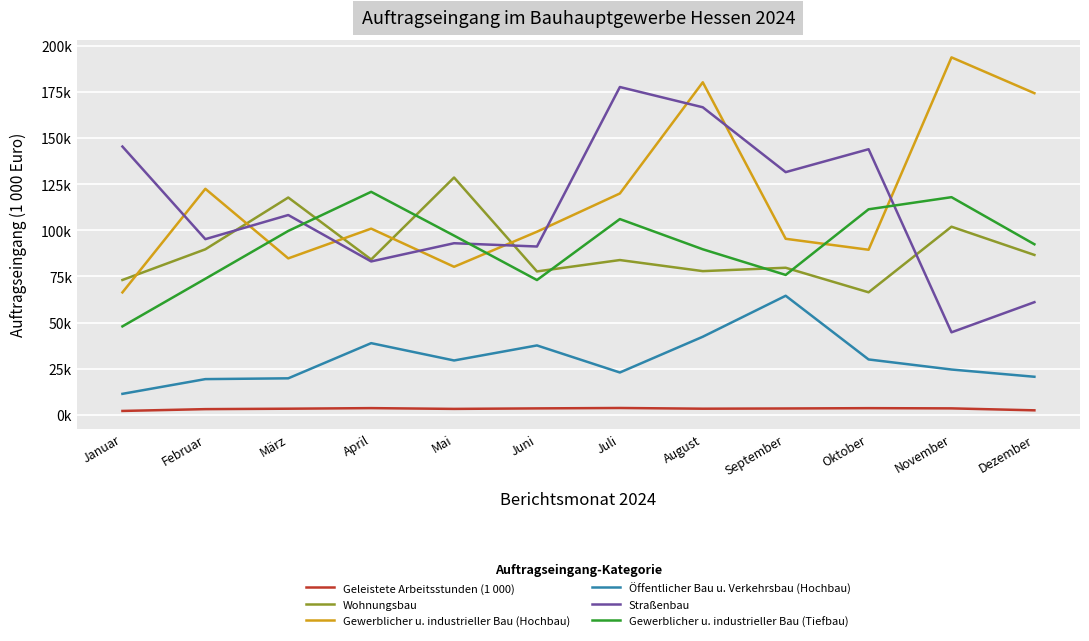

Reading left to right, what are all the values shown in this chart?

Geleistete Arbeitsstunden (1 000): Januar=2137	Februar=3116	März=3351	April=3666	Mai=3247	Juni=3519	Juli=3740	August=3355	September=3475	Oktober=3647	November=3530	Dezember=2471
Wohnungsbau: Januar=73077	Februar=89696	März=117746	April=84175	Mai=128583	Juni=77709	Juli=83877	August=77874	September=79701	Oktober=66402	November=101931	Dezember=86644
Gewerblicher u. industrieller Bau (Hochbau): Januar=66352	Februar=122467	März=84774	April=100892	Mai=80224	Juni=99213	Juli=119936	August=180165	September=95387	Oktober=89450	November=193662	Dezember=174261
Öffentlicher Bau u. Verkehrsbau (Hochbau): Januar=11402	Februar=19379	März=19806	April=38856	Mai=29478	Juni=37623	Juli=22964	August=42332	September=64526	Oktober=30027	November=24574	Dezember=20654
Straßenbau: Januar=145350	Februar=95194	März=108259	April=83122	Mai=92987	Juni=91206	Juli=177603	August=166629	September=131492	Oktober=143910	November=44728	Dezember=61054
Gewerblicher u. industrieller Bau (Tiefbau): Januar=47948	Februar=73738	März=99636	April=120828	Mai=97111	Juni=73043	Juli=106075	August=89708	September=75813	Oktober=111368	November=117931	Dezember=92422